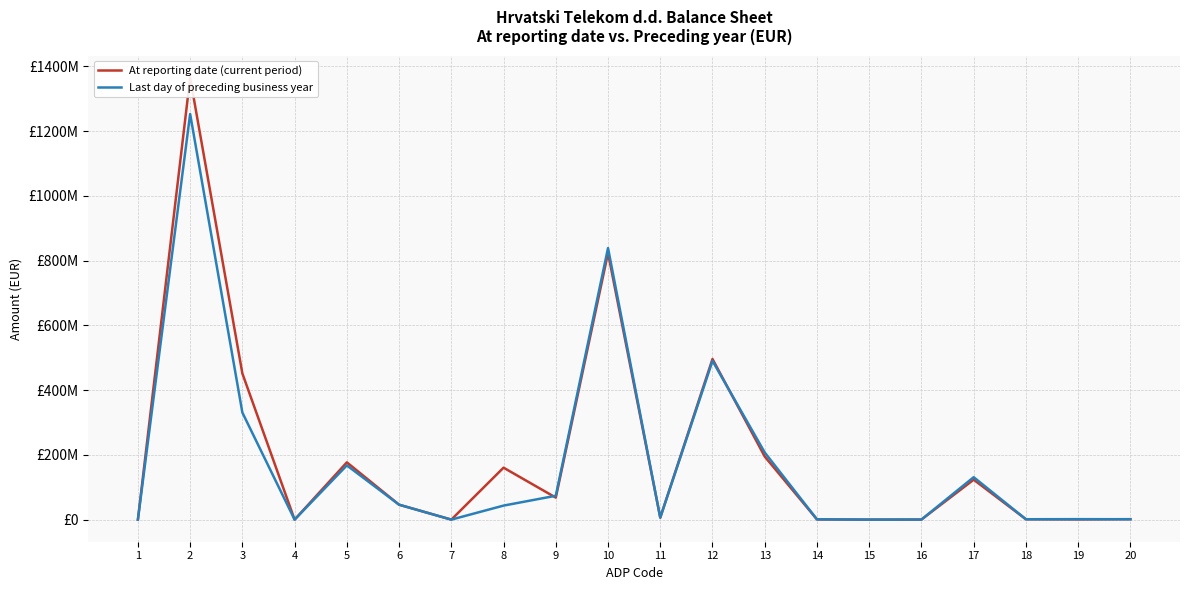

List the series in order of their peak value, lowest first.

Last day of preceding business year, At reporting date (current period)